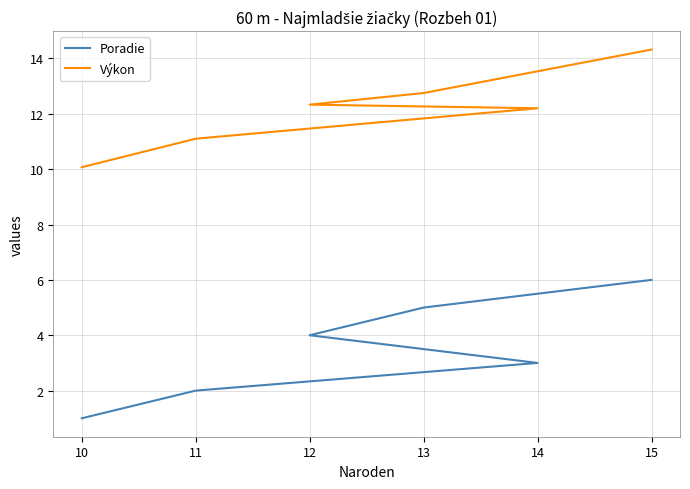

Which series has the largest total across all categories?

Výkon